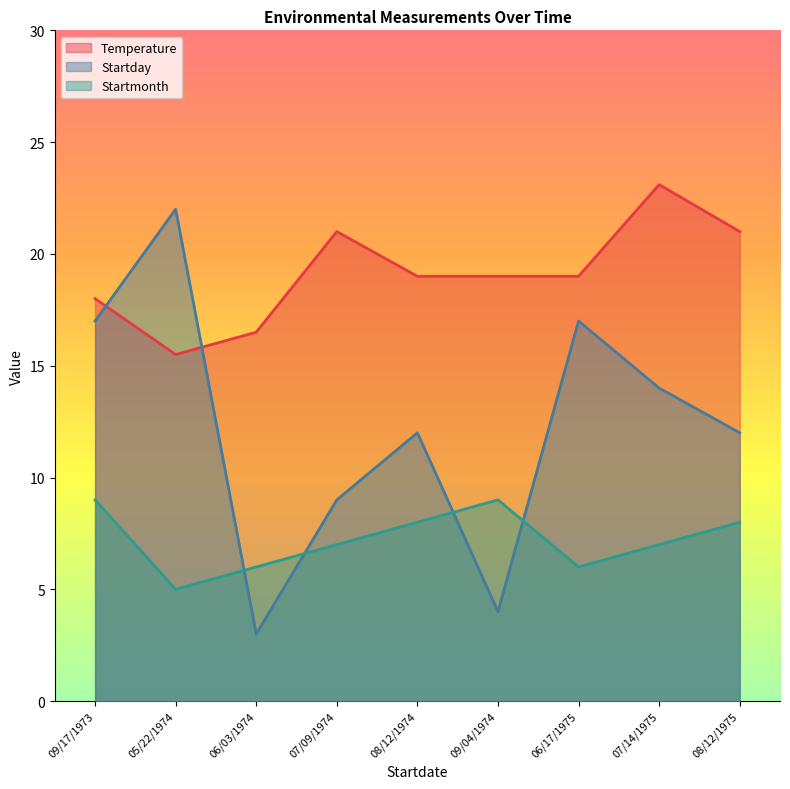

What is the smallest value displayed?

3.0